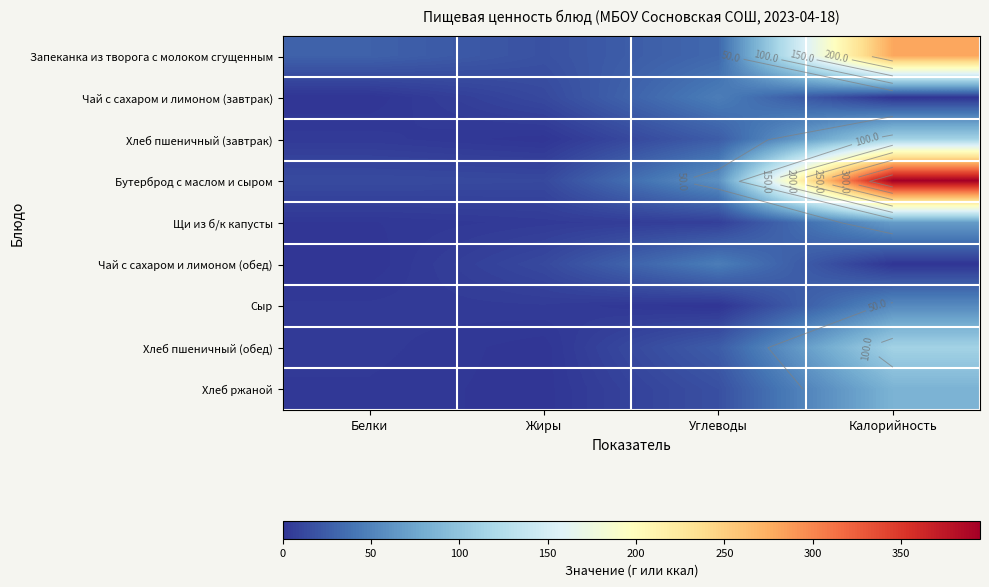

What is the difference between the Сыр values at Калорийность and Белки?

51.1